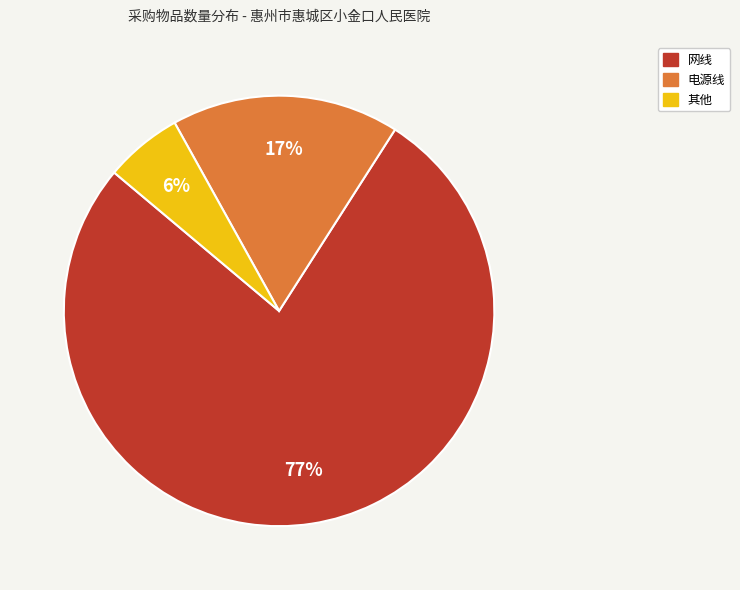

How many slices are in this pie chart?

3